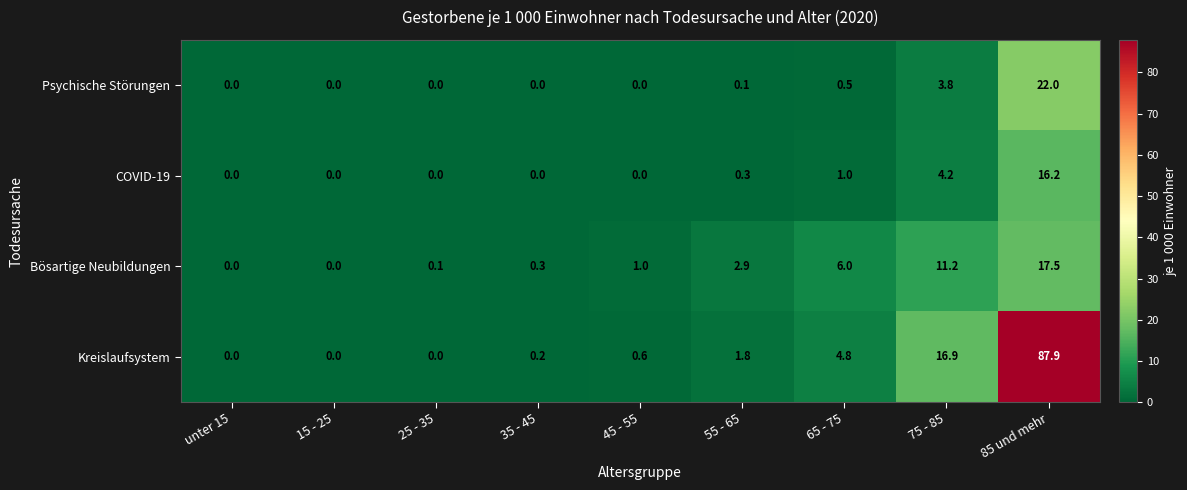

At which category is the sum across all series the highest?

85 und mehr